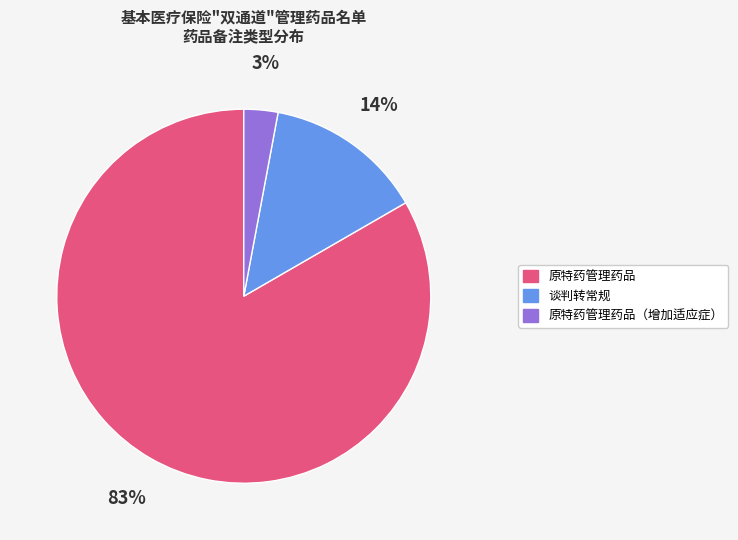

Is the sum of 谈判转常规 and 原特药管理药品（增加适应症） greater than half?

No